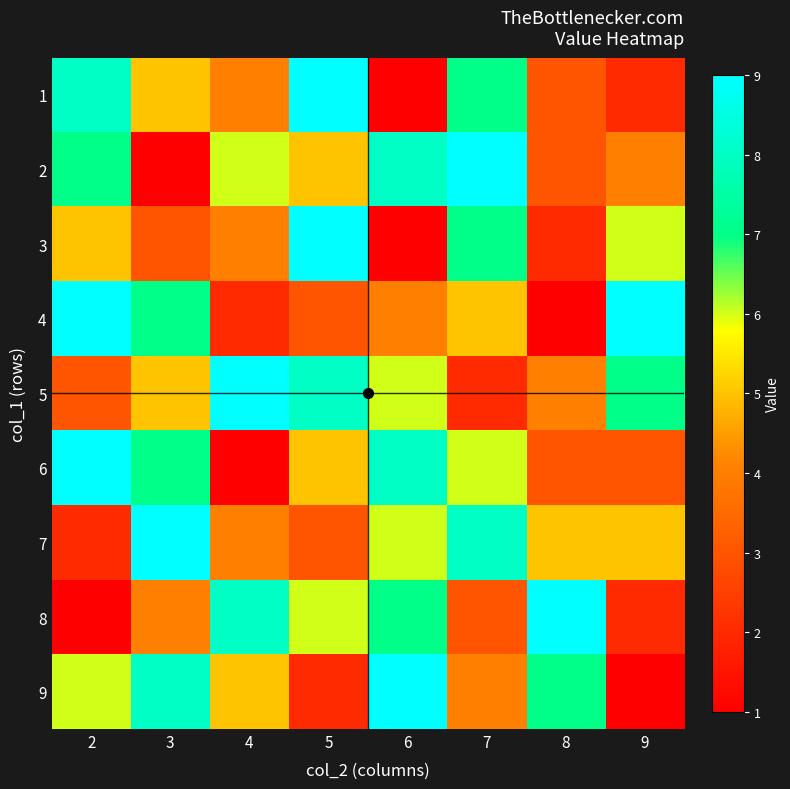

Which series has the largest total across all categories?

5